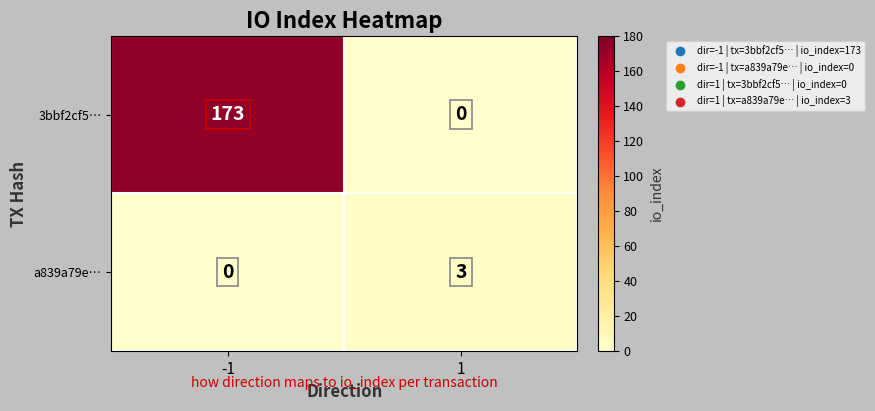

Reading left to right, list all the values displayed in this chart.

3bbf2cf5…: 173	0
a839a79e…: 0	3